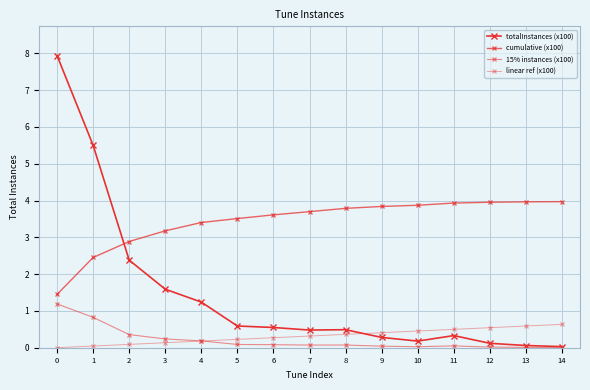

True or false: 15% instances (x100) has more than 2 points higher than both neighbors.

False